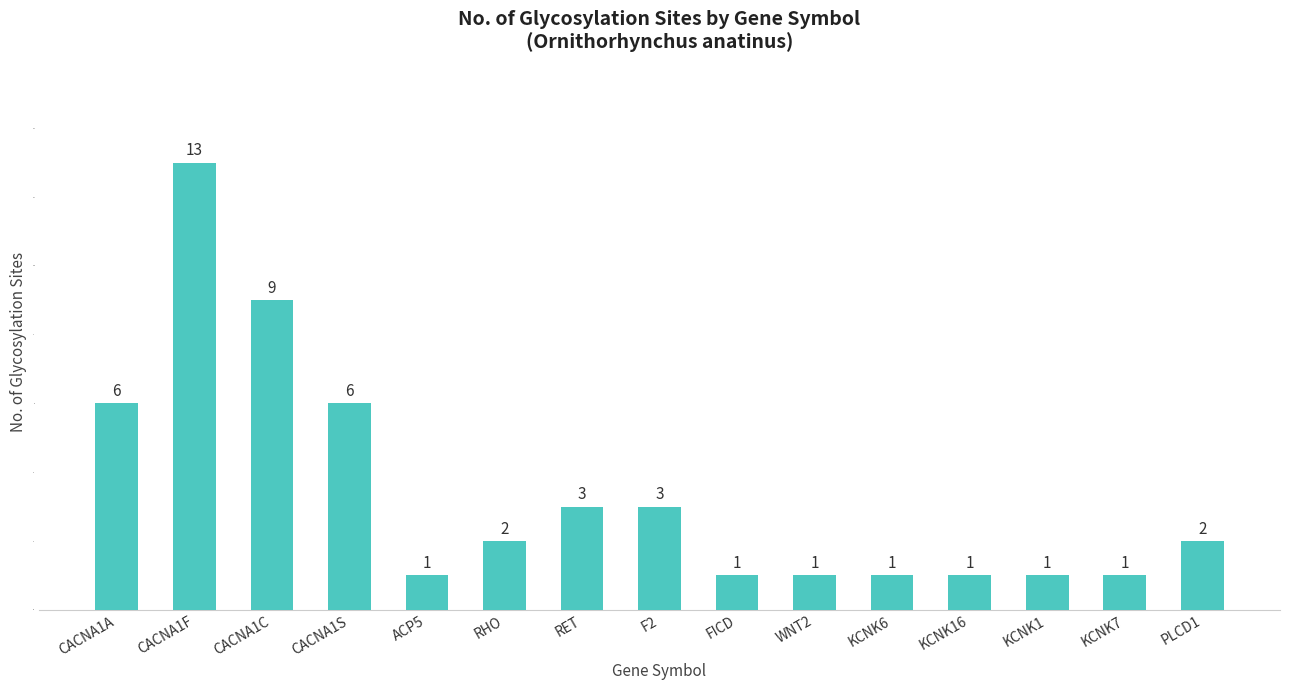

The chart shows a value of 1 at KCNK16. True or false?

True